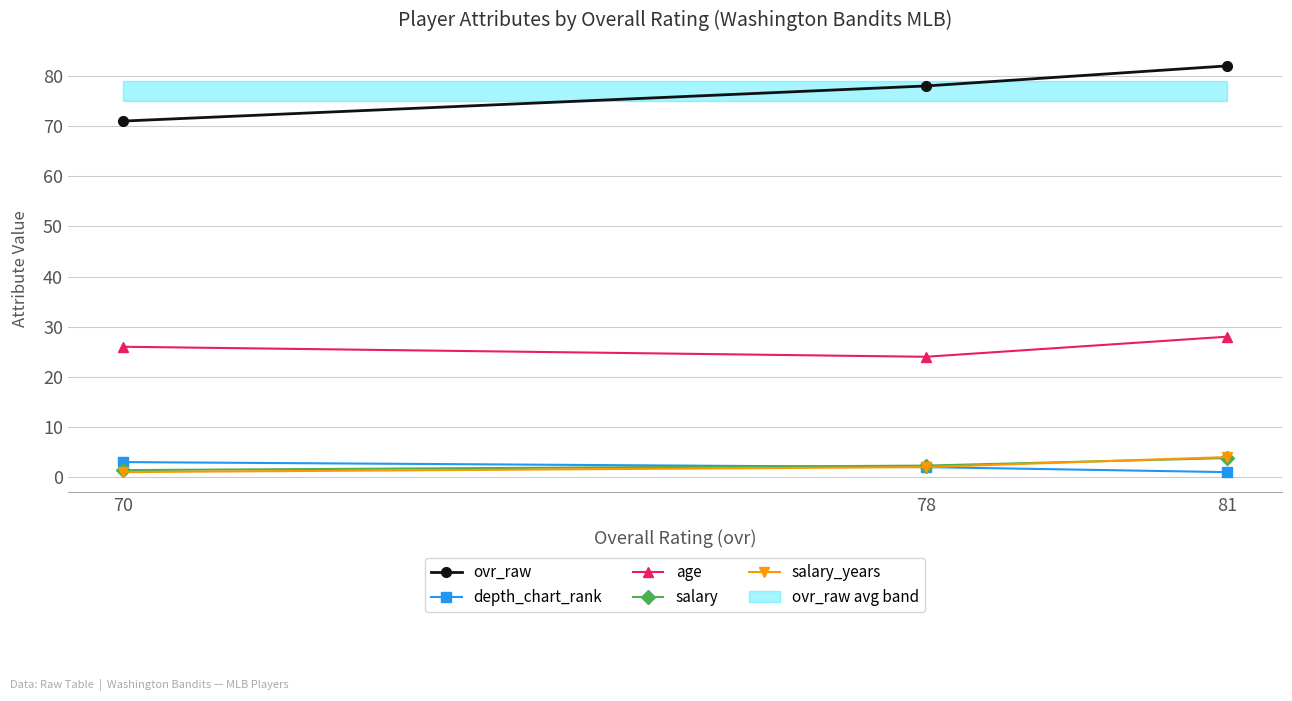

What is the minimum value shown in the chart?

1.0